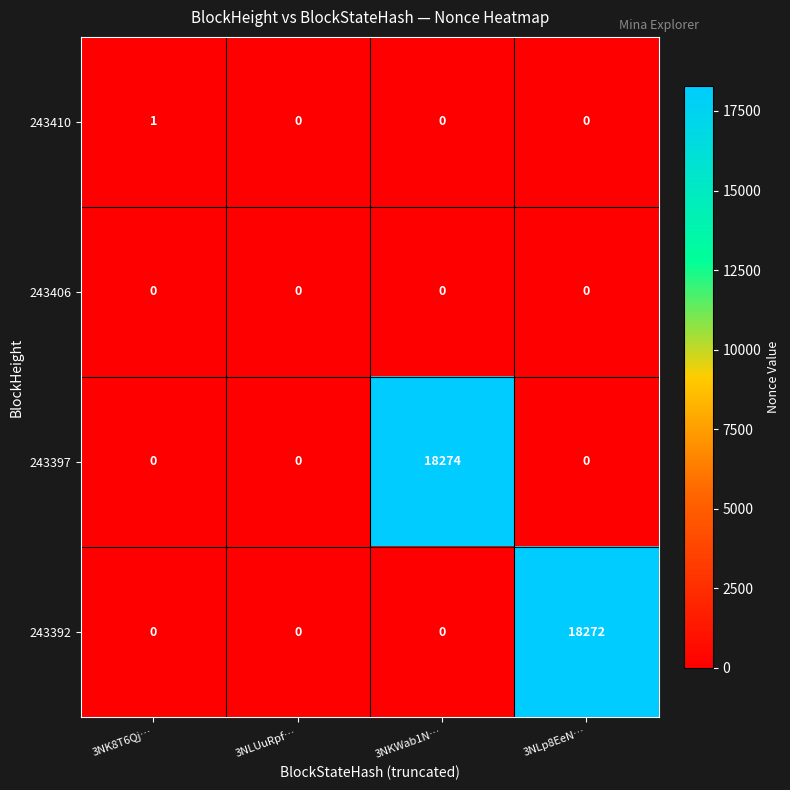

What is the spread (max minus min) of values at 3NKWab1N…?

18274